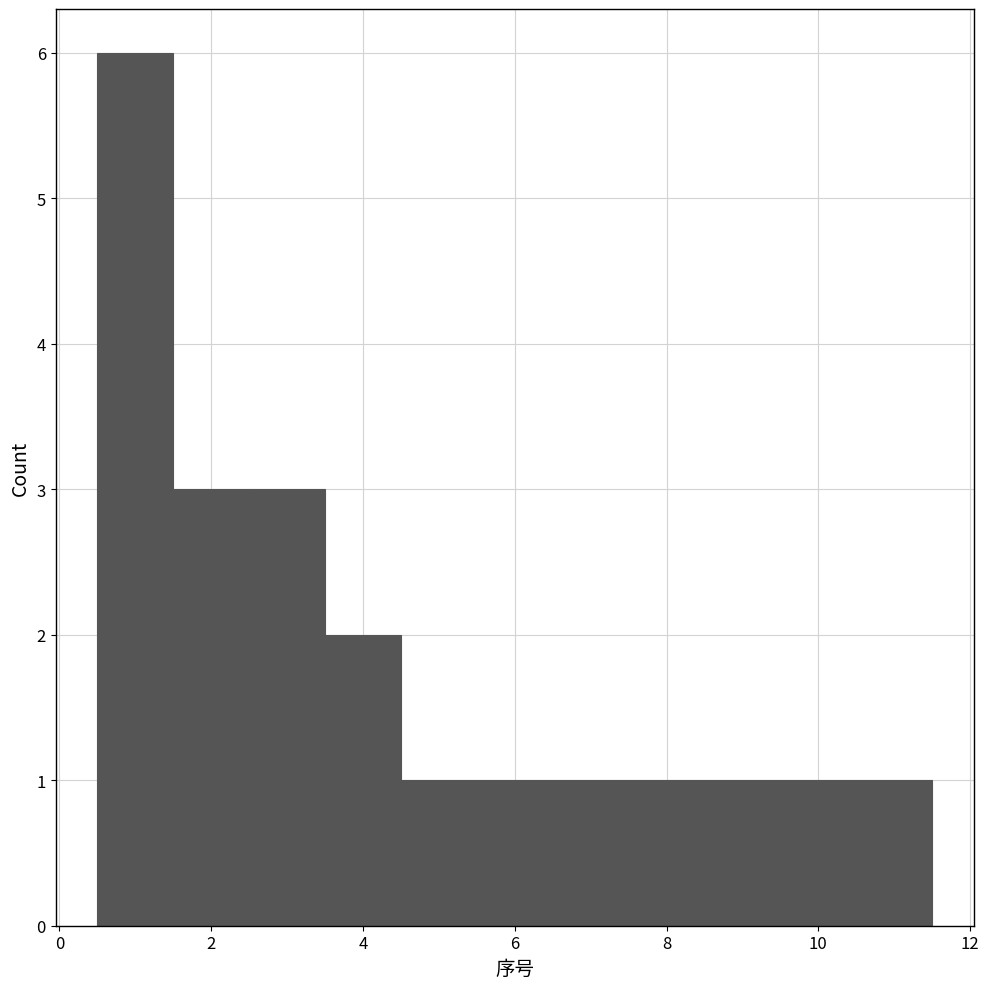

Reading left to right, list every bar in this chart as the range it spans on the x-axis followed by its height. Neither the bar edges nor the heights are printed on the chart, so give them approximately, as read against the axes.

0.5 to 1.5: 6
1.5 to 2.5: 3
2.5 to 3.5: 3
3.5 to 4.5: 2
4.5 to 5.5: 1
5.5 to 6.5: 1
6.5 to 7.5: 1
7.5 to 8.5: 1
8.5 to 9.5: 1
9.5 to 10.5: 1
10.5 to 11.5: 1